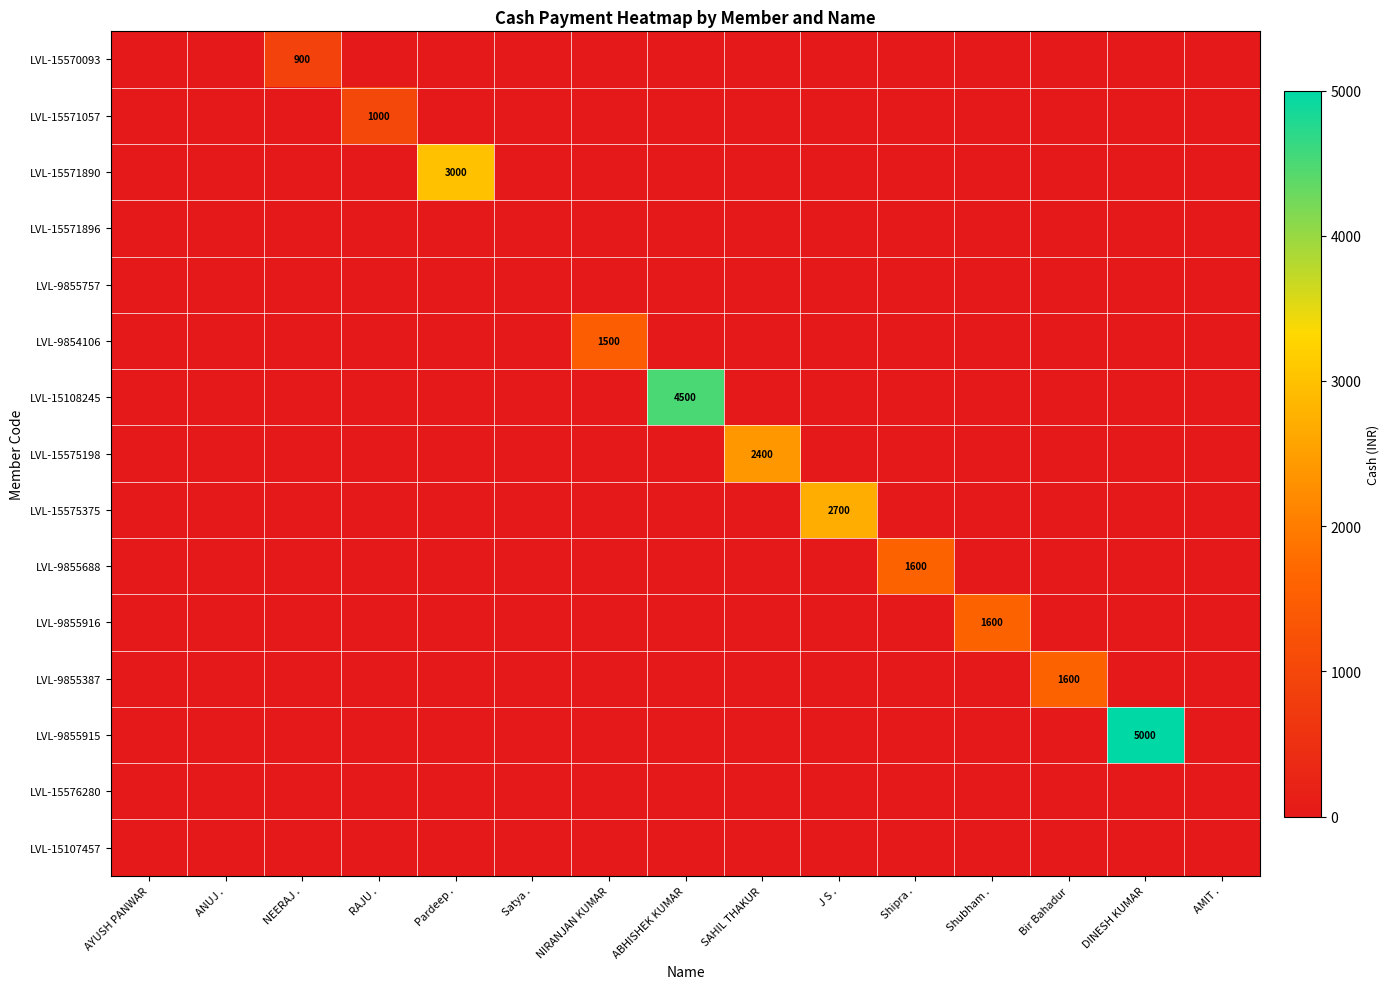

What is the sum of all LVL-15571890 values?

3000